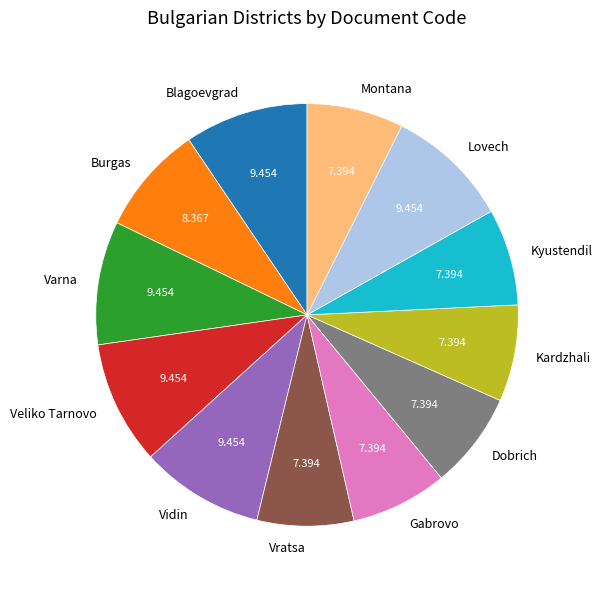

Is there any slice that represents more than half of the pie?

No